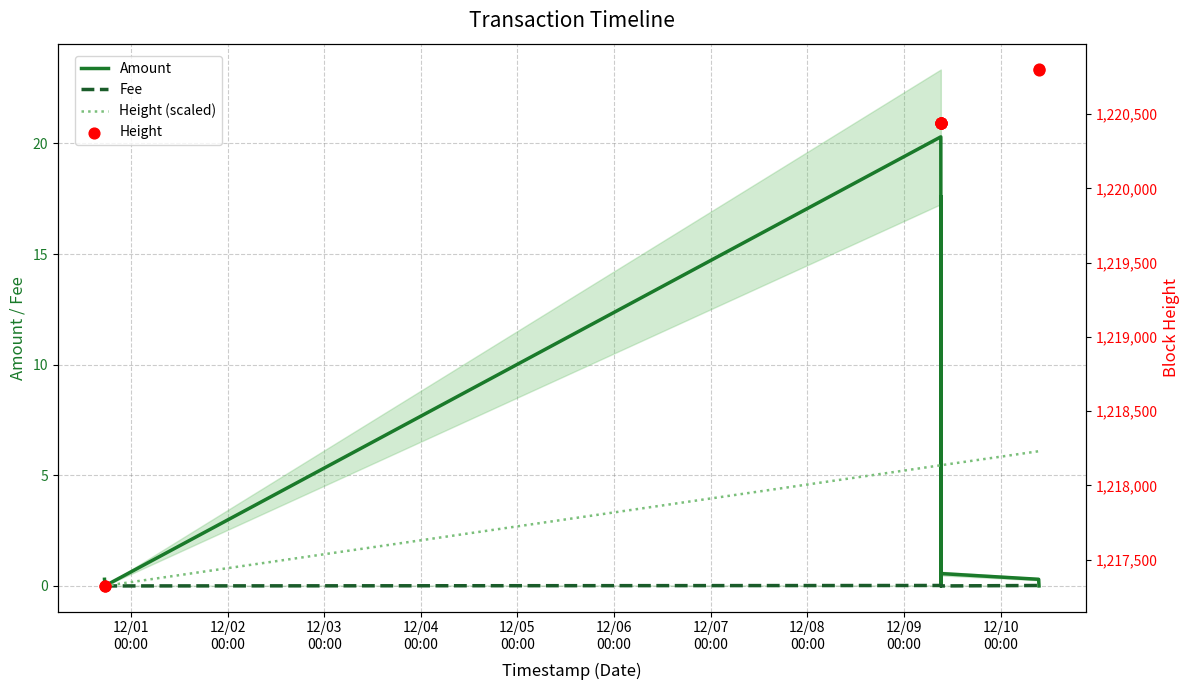

Which series has the largest total across all categories?

Height